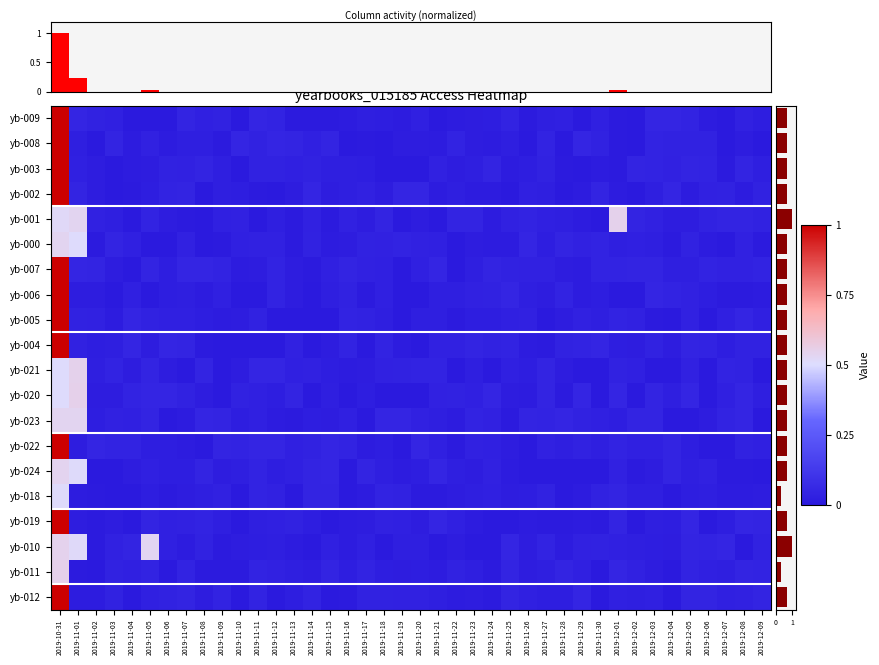

What is the average value of the yearbooks_015185-007 series?

0.1